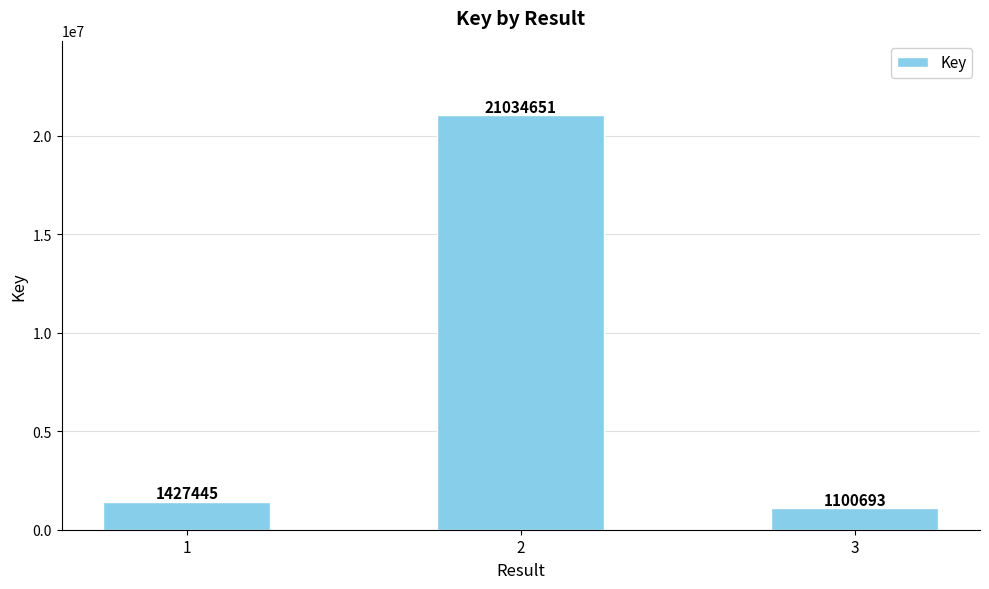

What value does the data have at 1, to the nearest 50?

1427450